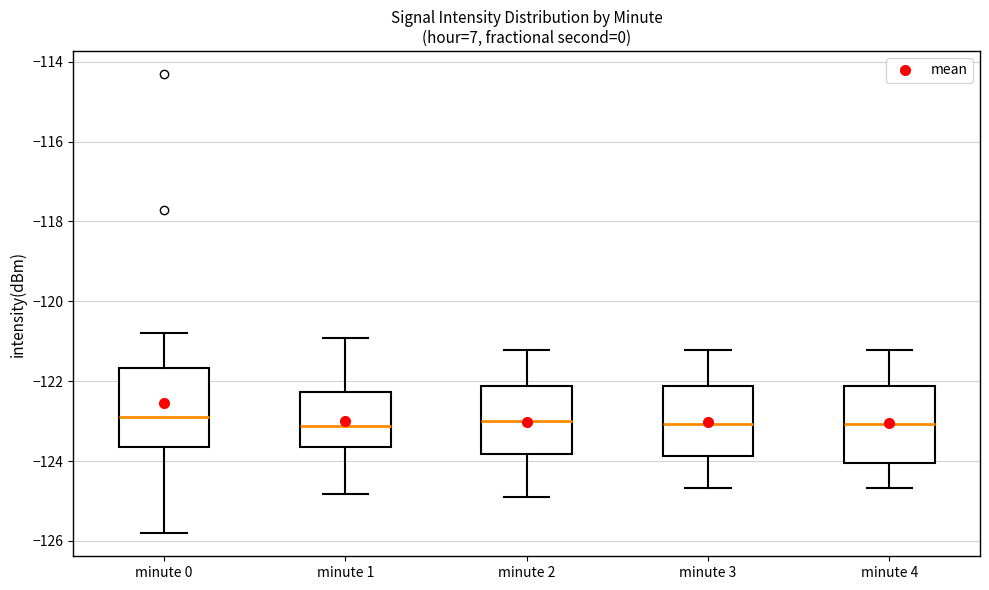

Reading left to right, transcribe this box plot: for each box, give where its median line is, the range the box spans, and where its two whiskers end, as read against the y-axis. The values are not printed on the chart, so give them approximately, as read against the axis.

minute 0: median -123.0, box -123.6 to -121.6, whiskers -125.8 to -120.8
minute 1: median -123.2, box -123.6 to -122.2, whiskers -124.8 to -121.0
minute 2: median -123.0, box -123.8 to -122.2, whiskers -124.8 to -121.2
minute 3: median -123.0, box -123.8 to -122.2, whiskers -124.6 to -121.2
minute 4: median -123.0, box -124.0 to -122.2, whiskers -124.6 to -121.2